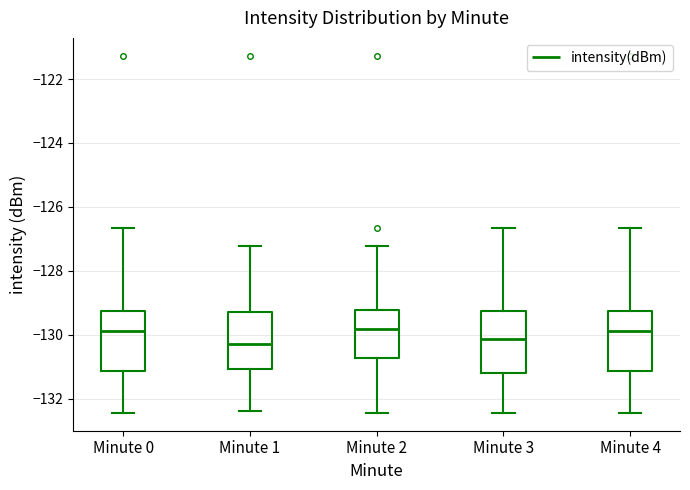

Reading left to right, transcribe this box plot: for each box, give where its median line is, the range the box spans, and where its two whiskers end, as read against the y-axis. The values are not printed on the chart, so give them approximately, as read against the axis.

Minute 0: median -129.8, box -131.2 to -129.2, whiskers -132.4 to -126.6
Minute 1: median -130.2, box -131.0 to -129.2, whiskers -132.4 to -127.2
Minute 2: median -129.8, box -130.8 to -129.2, whiskers -132.4 to -127.2
Minute 3: median -130.2, box -131.2 to -129.2, whiskers -132.4 to -126.6
Minute 4: median -129.8, box -131.2 to -129.2, whiskers -132.4 to -126.6